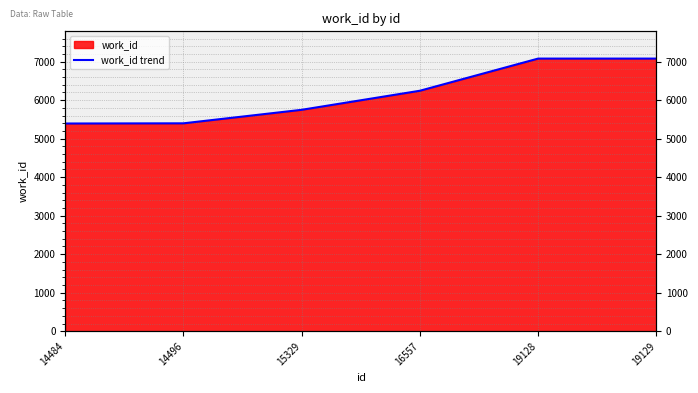

How many data points are less than 6245?

3